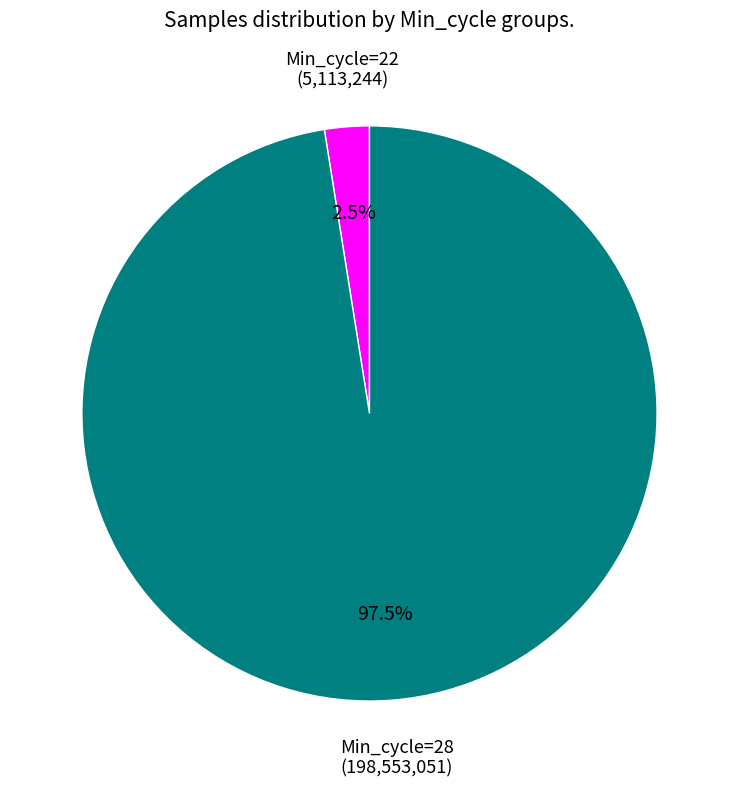

Does any single category account for the majority?

Yes